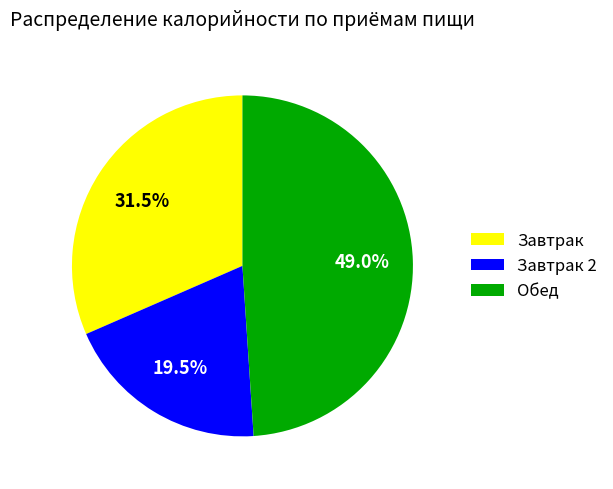

Does Завтрак represent more than half of the total?

No